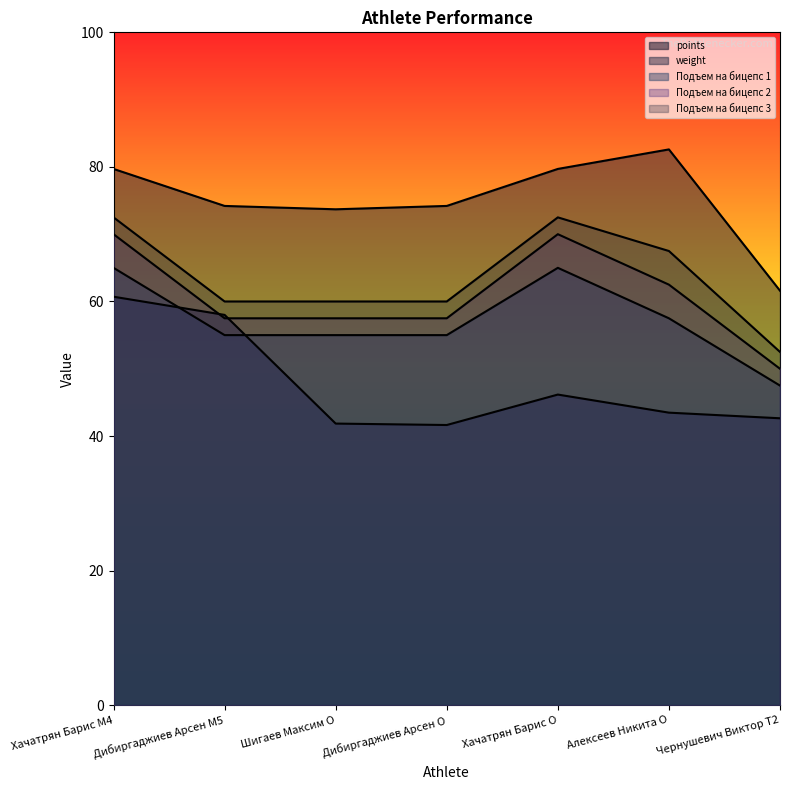

How many interior local peaks does the points series have?

1